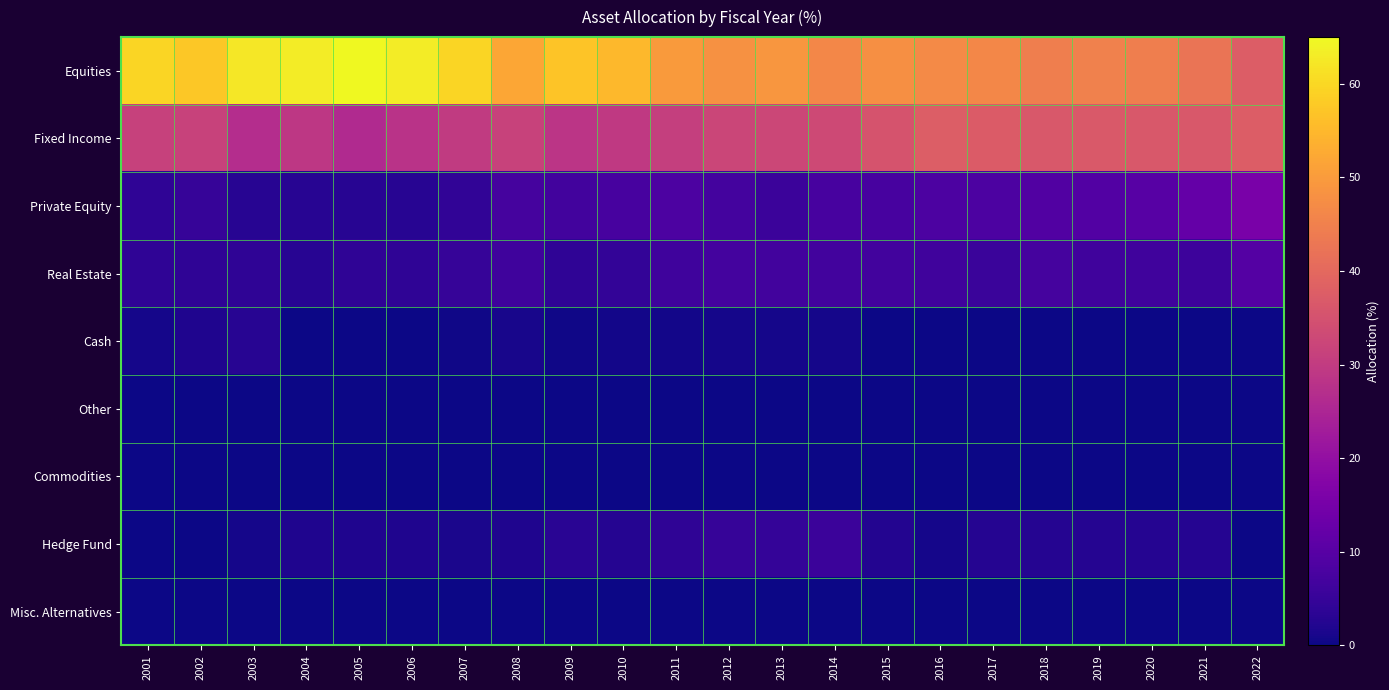

Between 2004 and 2018, which is larger?

2004